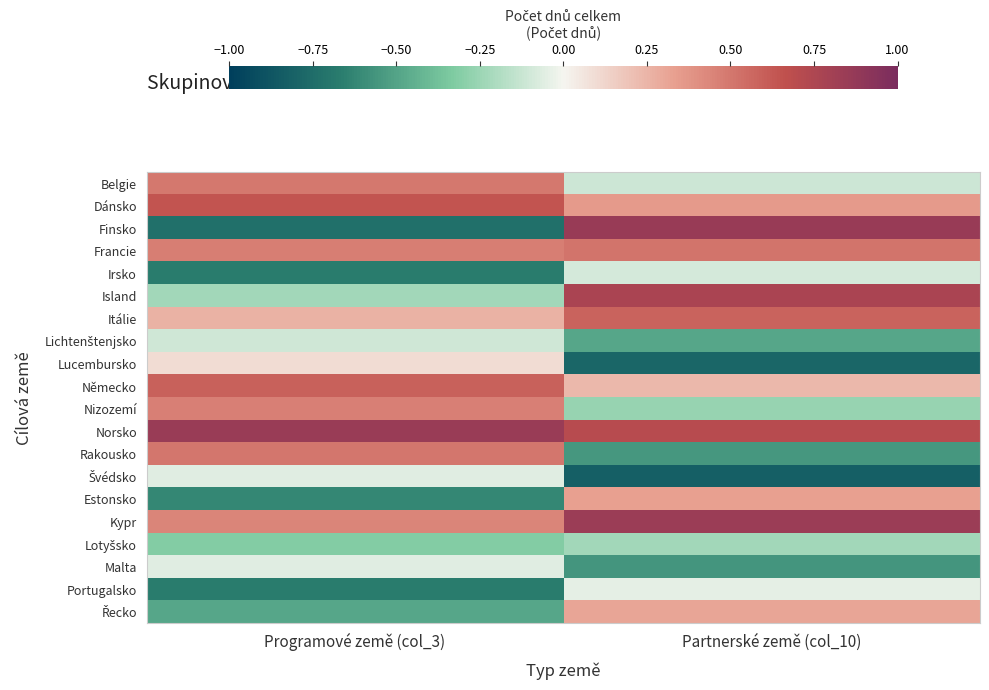

What is the minimum value shown in the chart?

-0.8